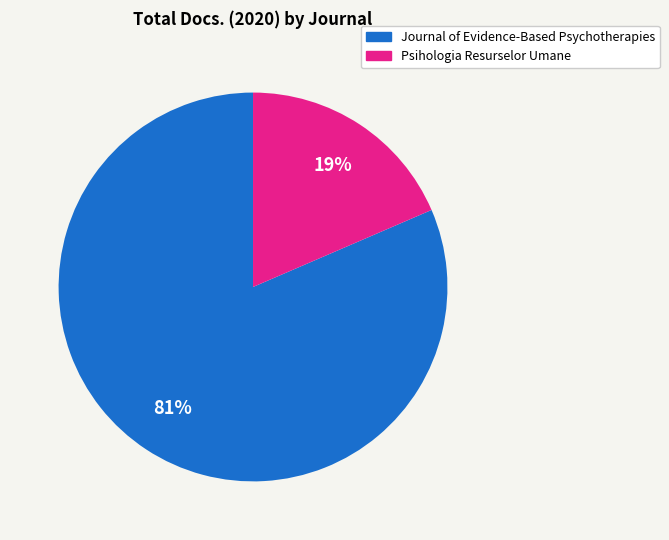

How many segments does this pie chart have?

2